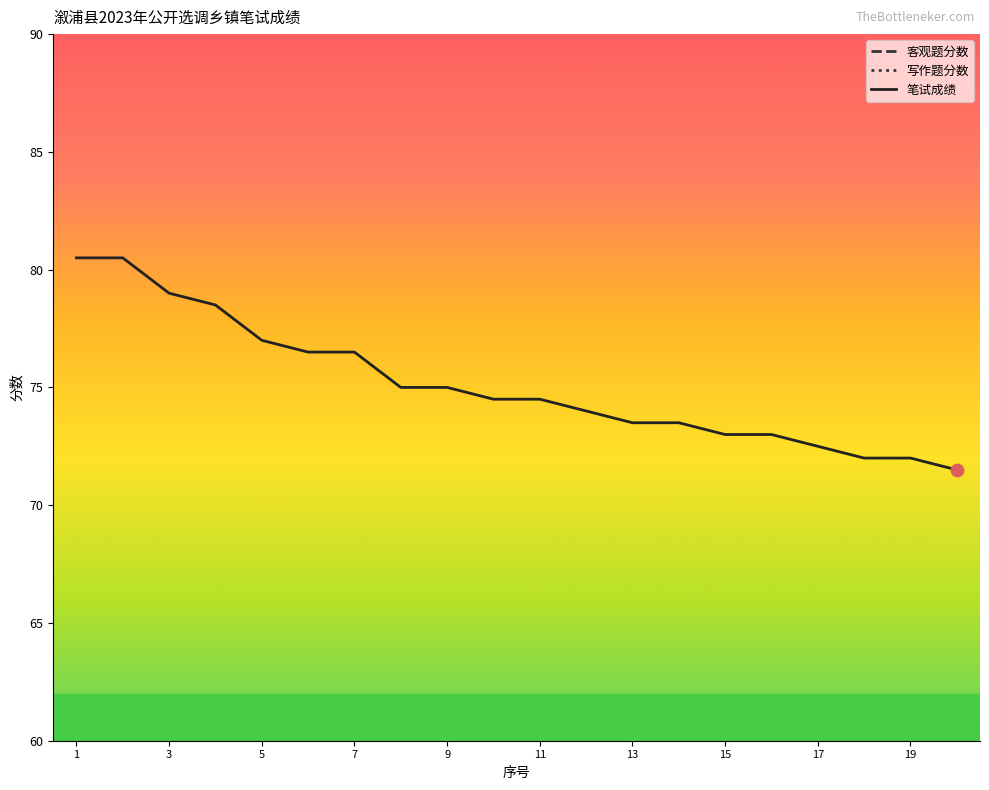

Which series contains the lowest Y value?

写作题分数